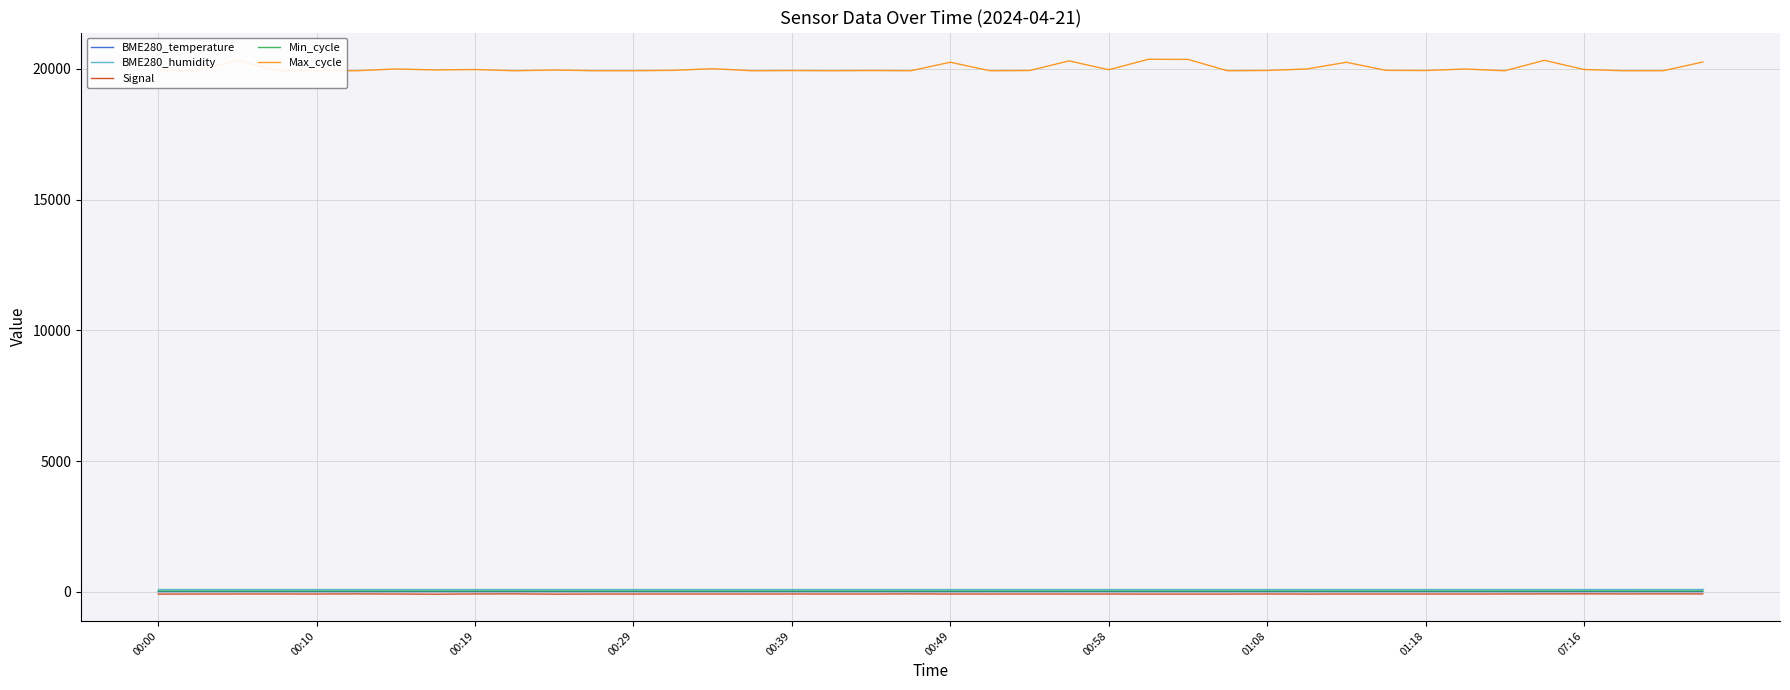

How many lines are shown in the chart?

5